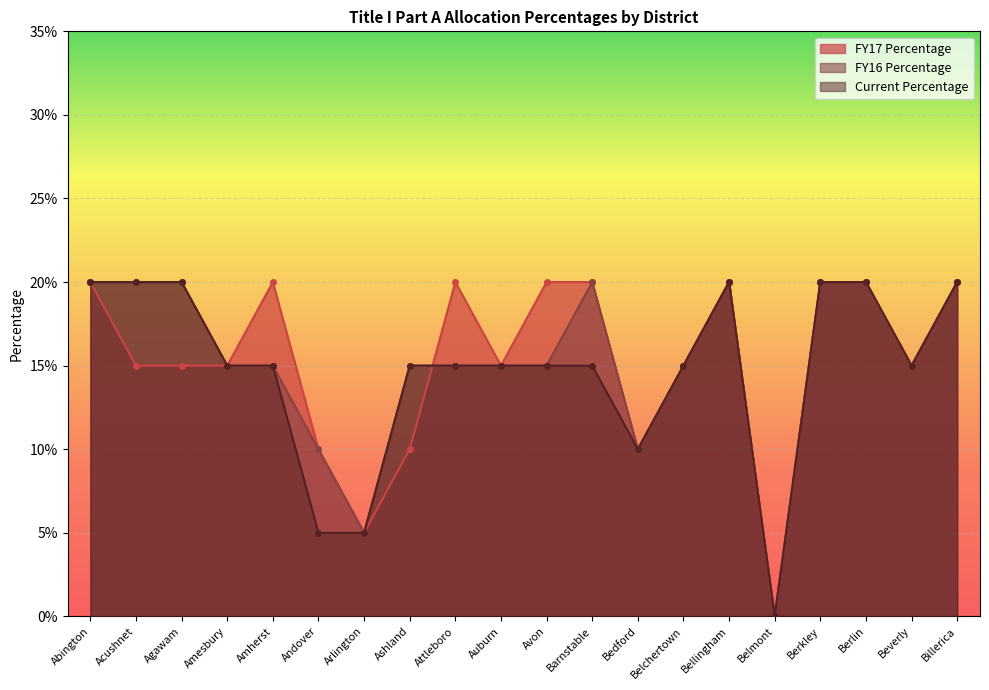

At which category is the sum across all series the highest?

Abington